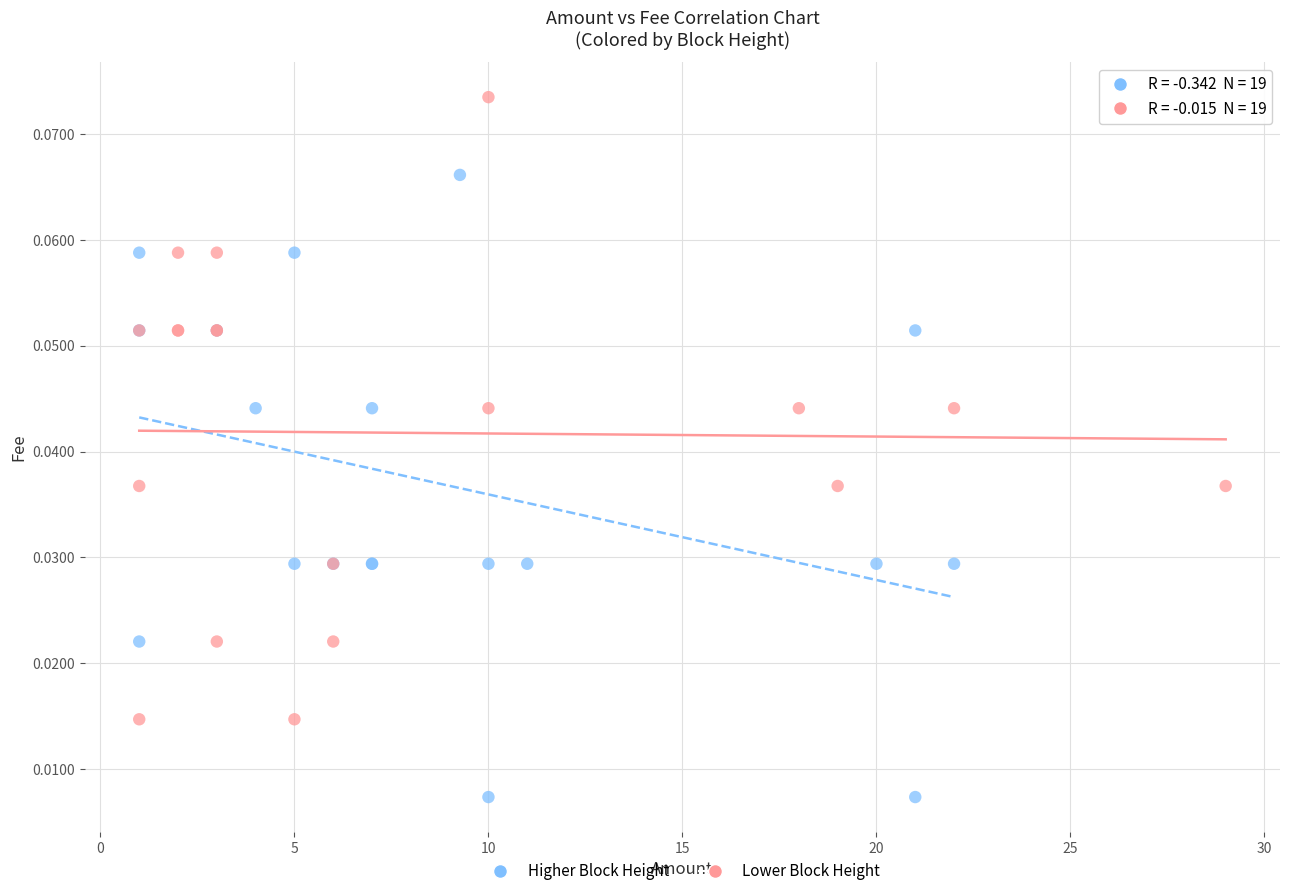

Which series reaches the maximum Y coordinate?

Lower Block Height